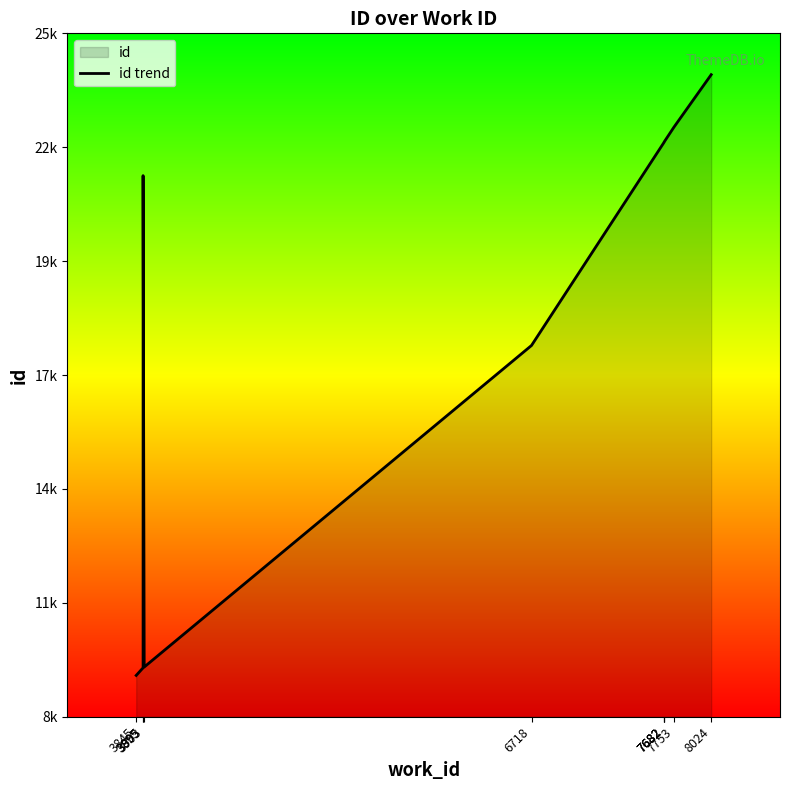

What is the difference between the maximum and minimum values?

14539